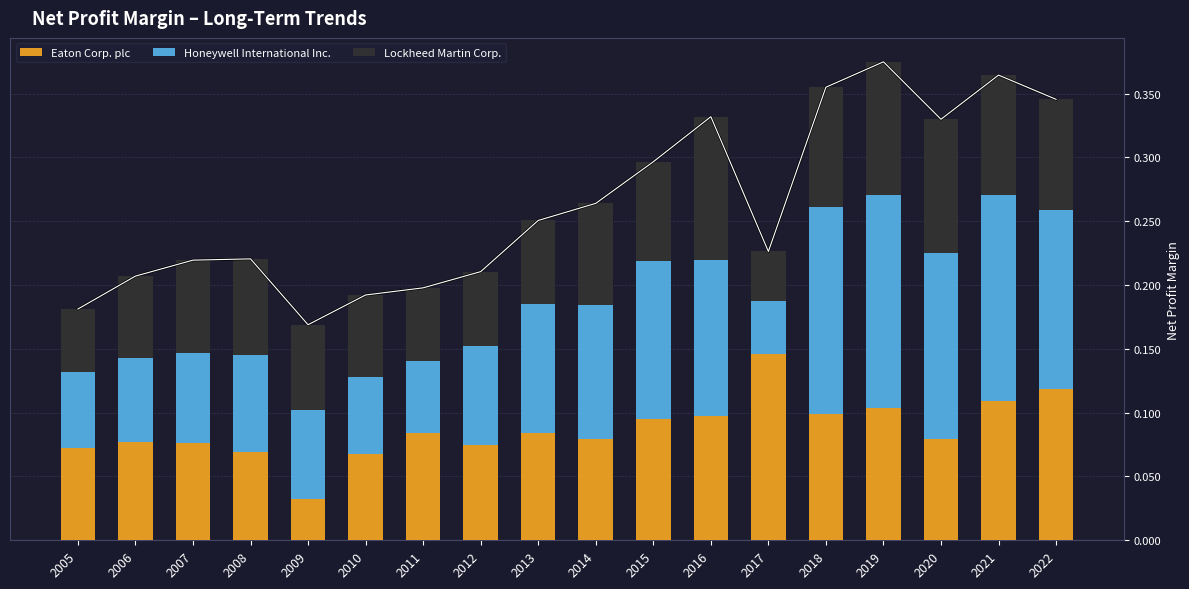

Count the number of categories in the chart.

18